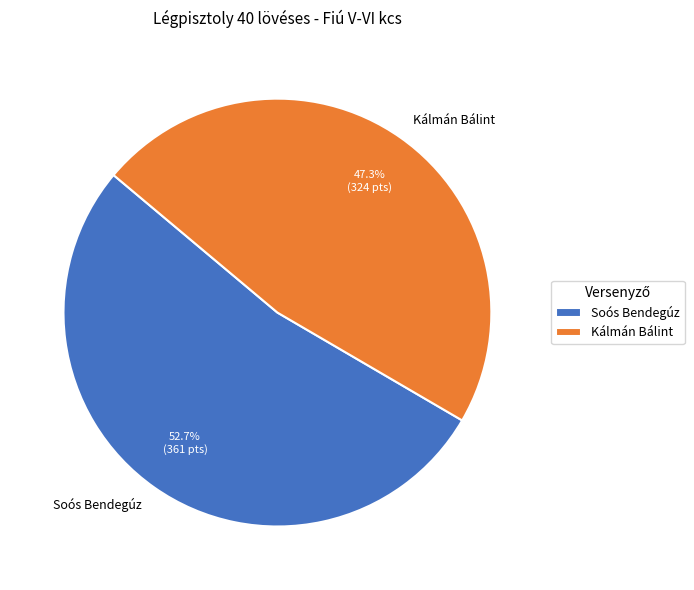

Between Kálmán Bálint and Soós Bendegúz, which is larger?

Soós Bendegúz